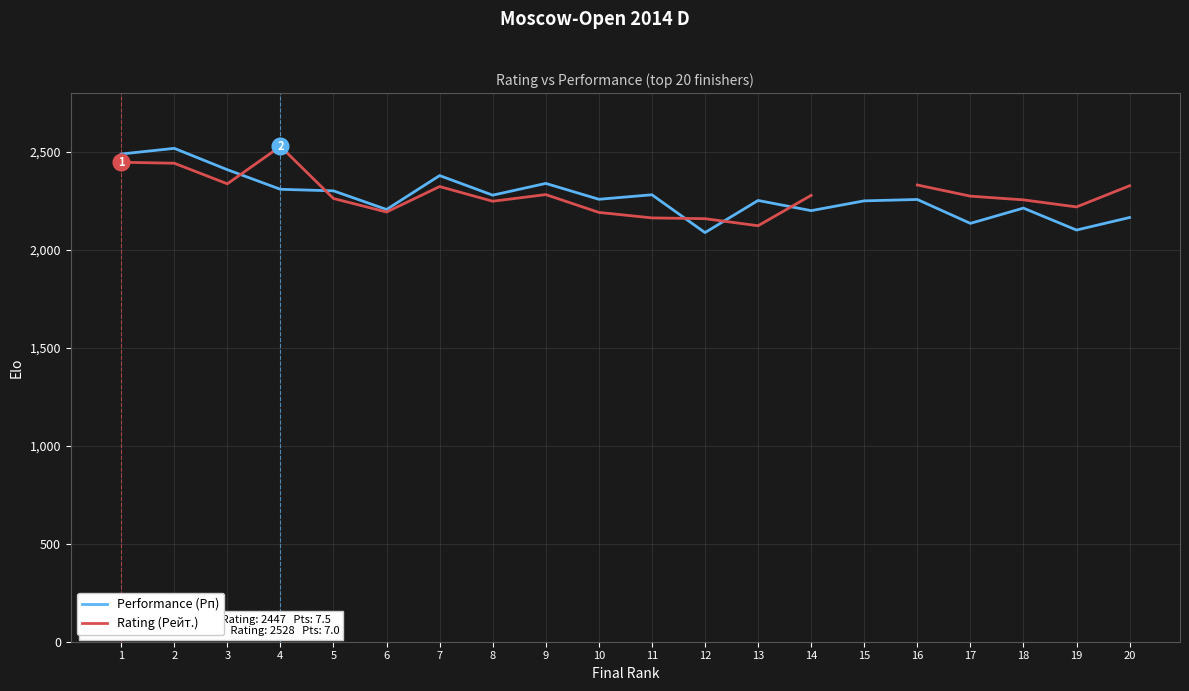

At which label does Performance (Рп) first exceed 2258?

1